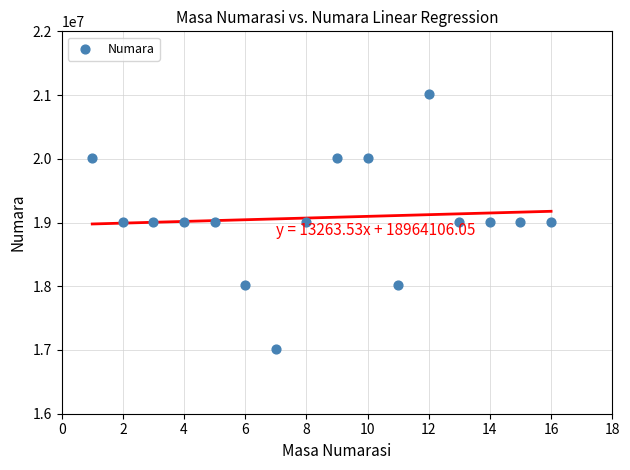

What is the range of Y values (max minus min)?

4000495